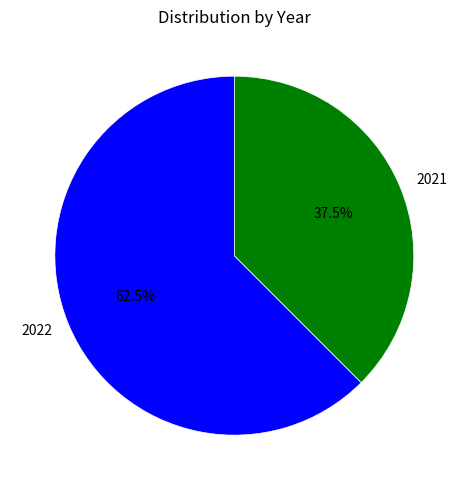

What is the ratio of the value at 2022 to the value at 2021?

1.7